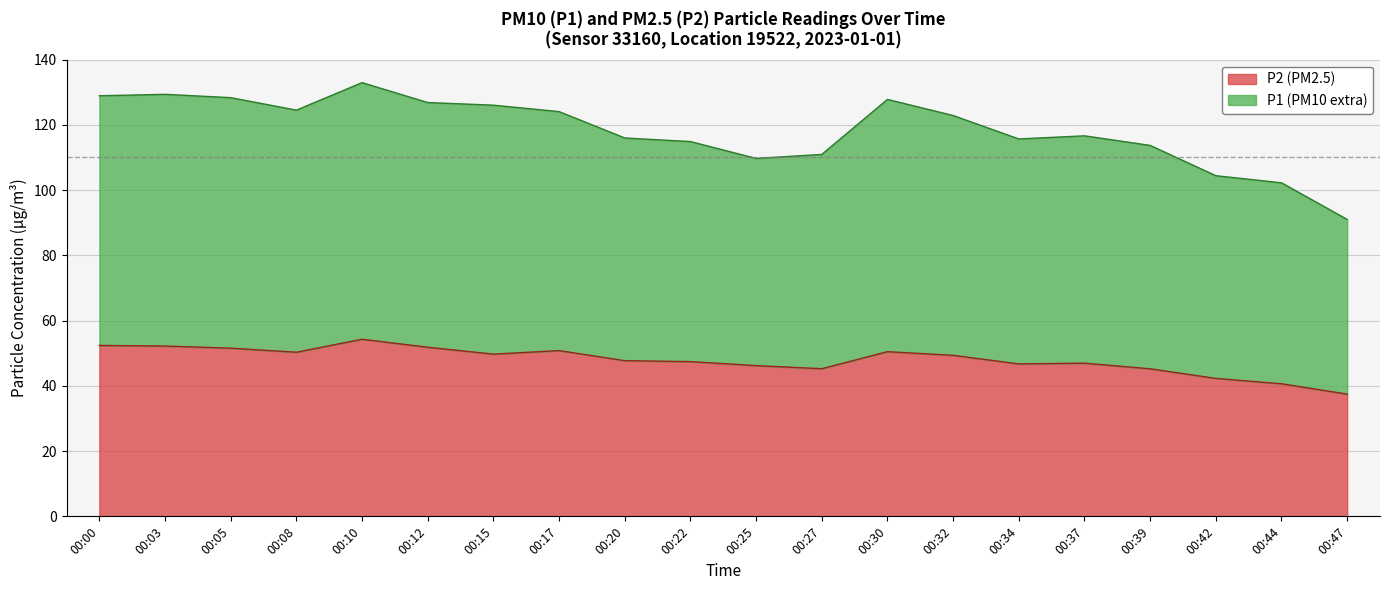

What is the highest value of the P2 (PM2.5) series?

54.3